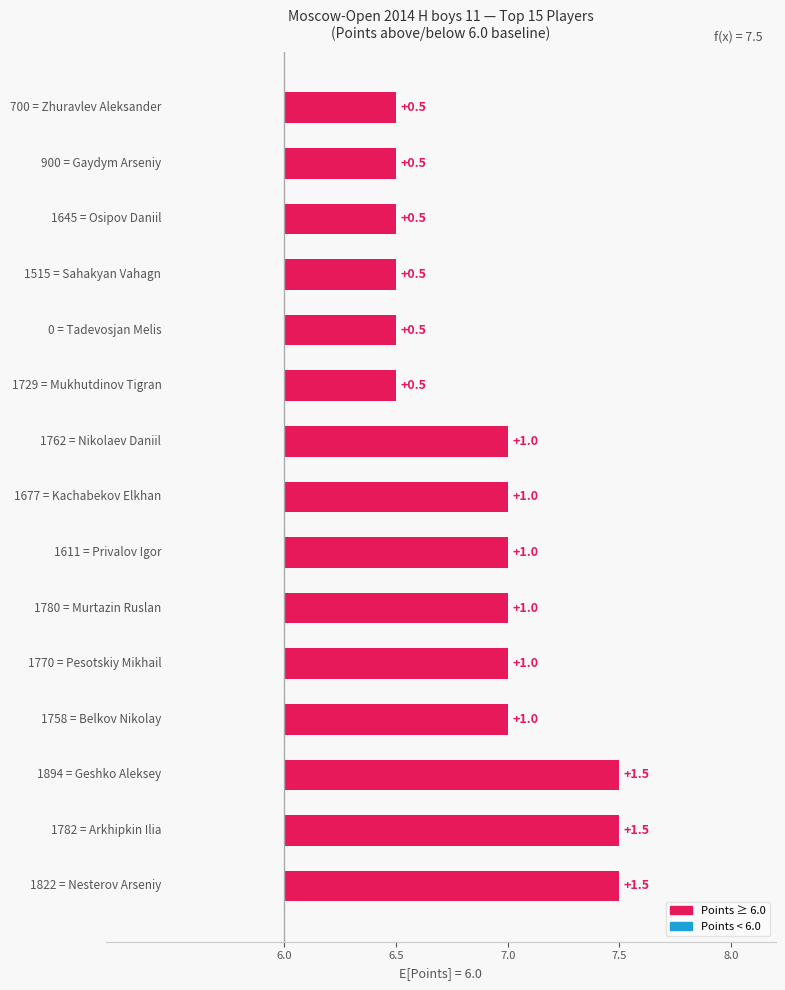

Reading left to right, extract all data points from this chart.

1.5	1.5	1.5	1.0	1.0	1.0	1.0	1.0	1.0	0.5	0.5	0.5	0.5	0.5	0.5